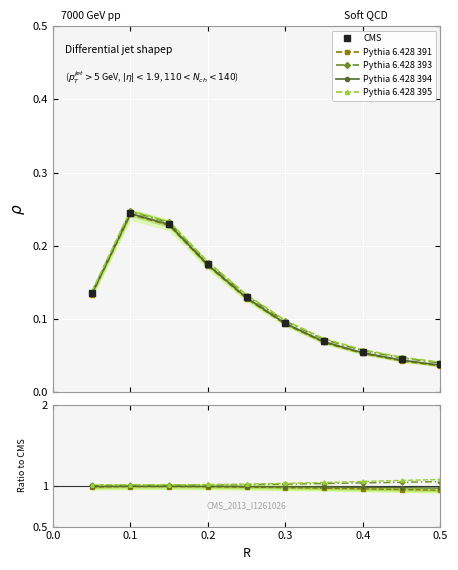

How many distinct data groups are displayed?

5